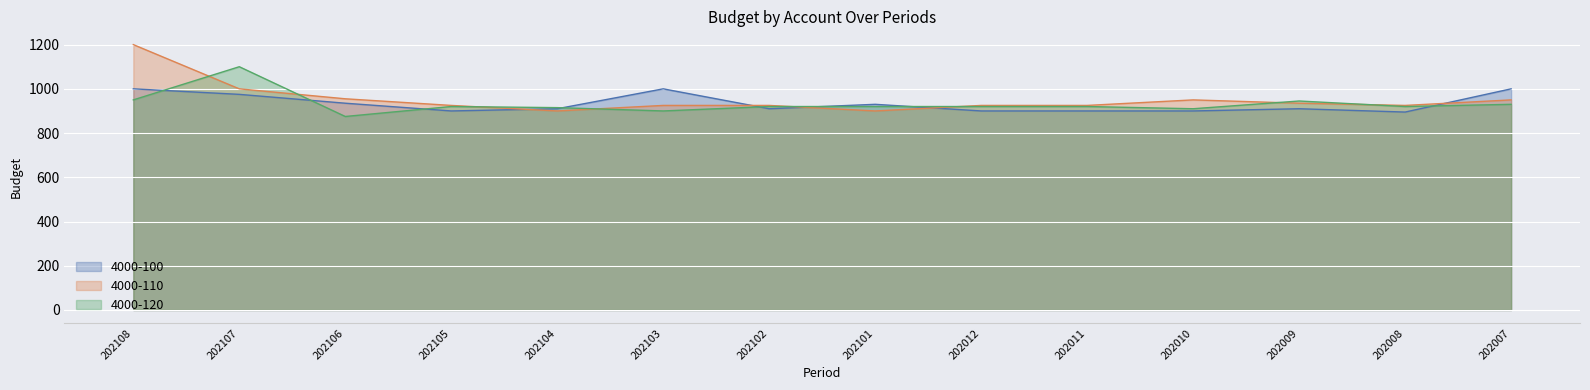

How many values in the 4000-120 series exceed 920?

4